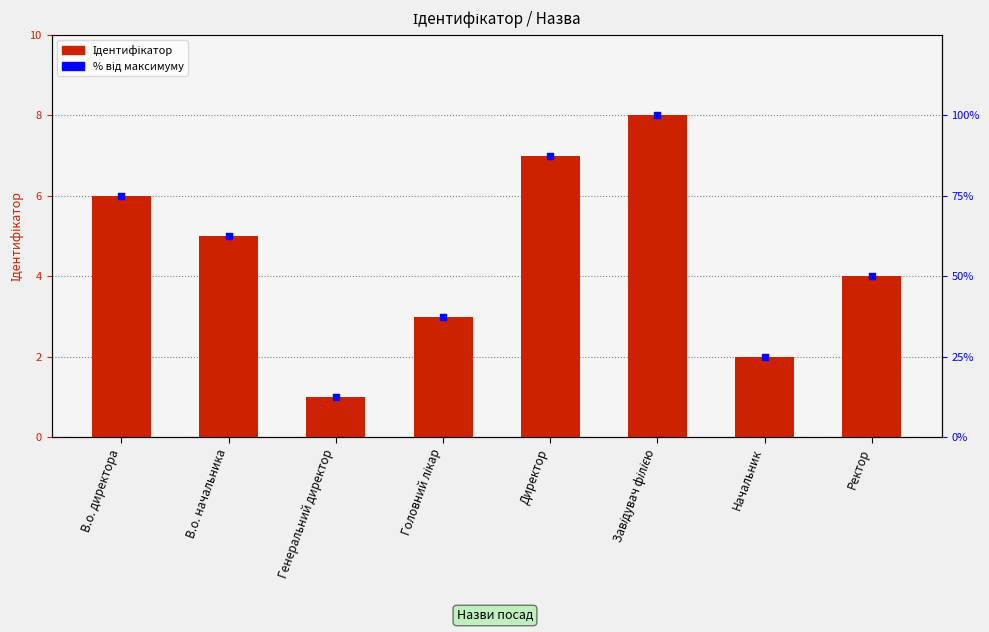

What is the total value across all series at Ректор?

54.0